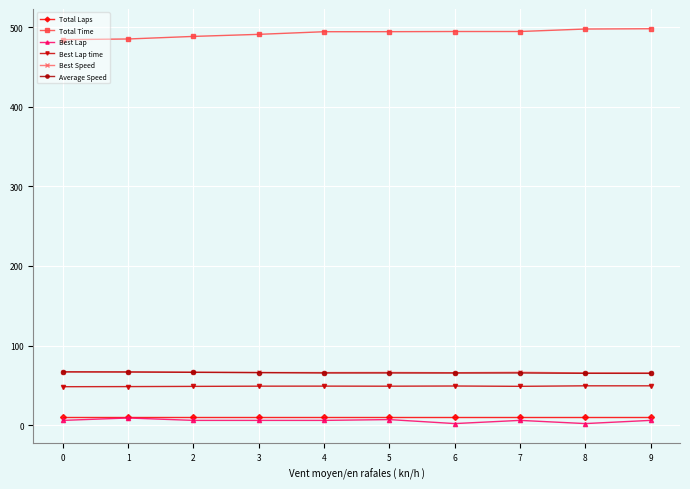

The value of Average Speed at 1 is 103.9. True or false?

False